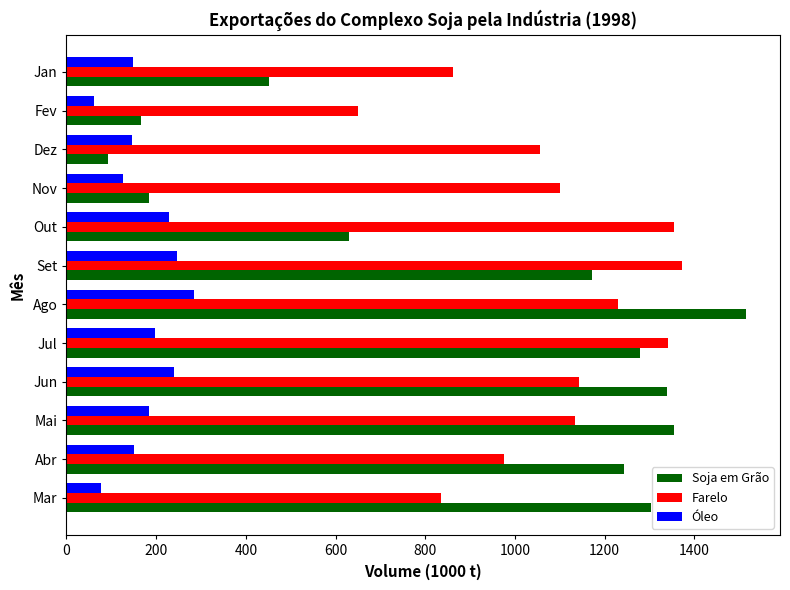

What is the spread (max minus min) of values at Set?

1127.0